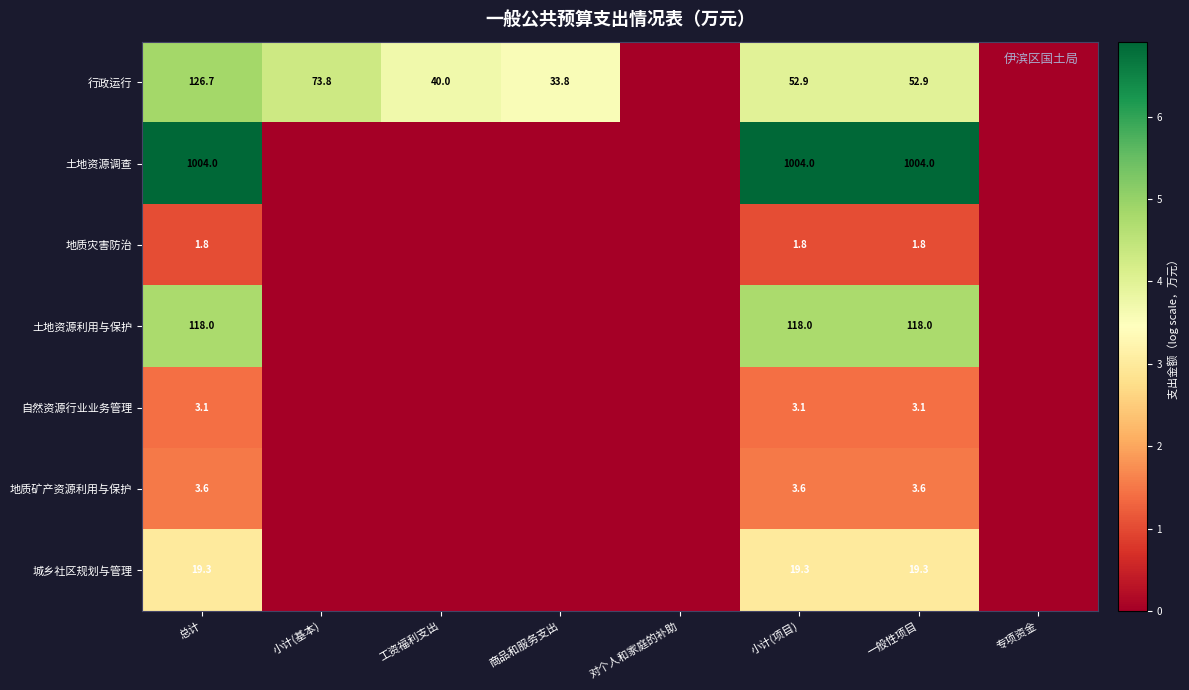

True or false: 土地资源调查 has a value of 10.1 at 总计.

False